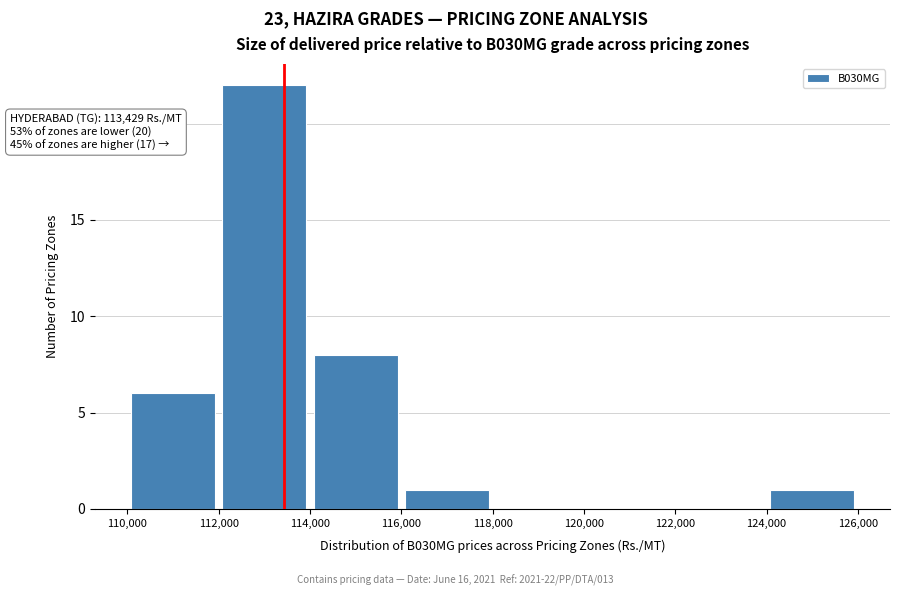

Which range on the x-axis has the tallest bar?

112,000 to 114,000